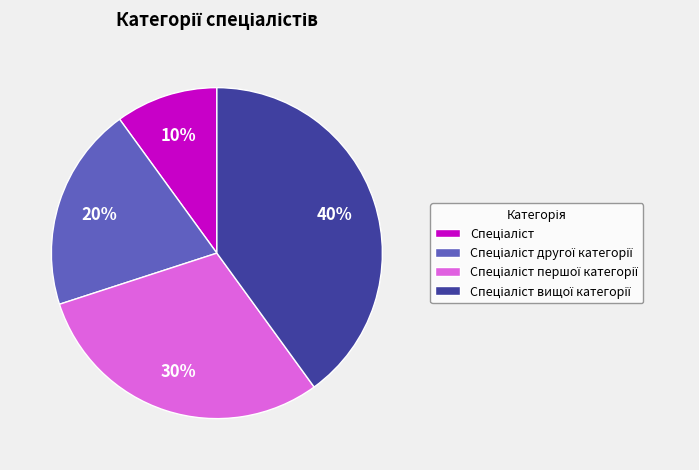

Does any single category account for the majority?

No